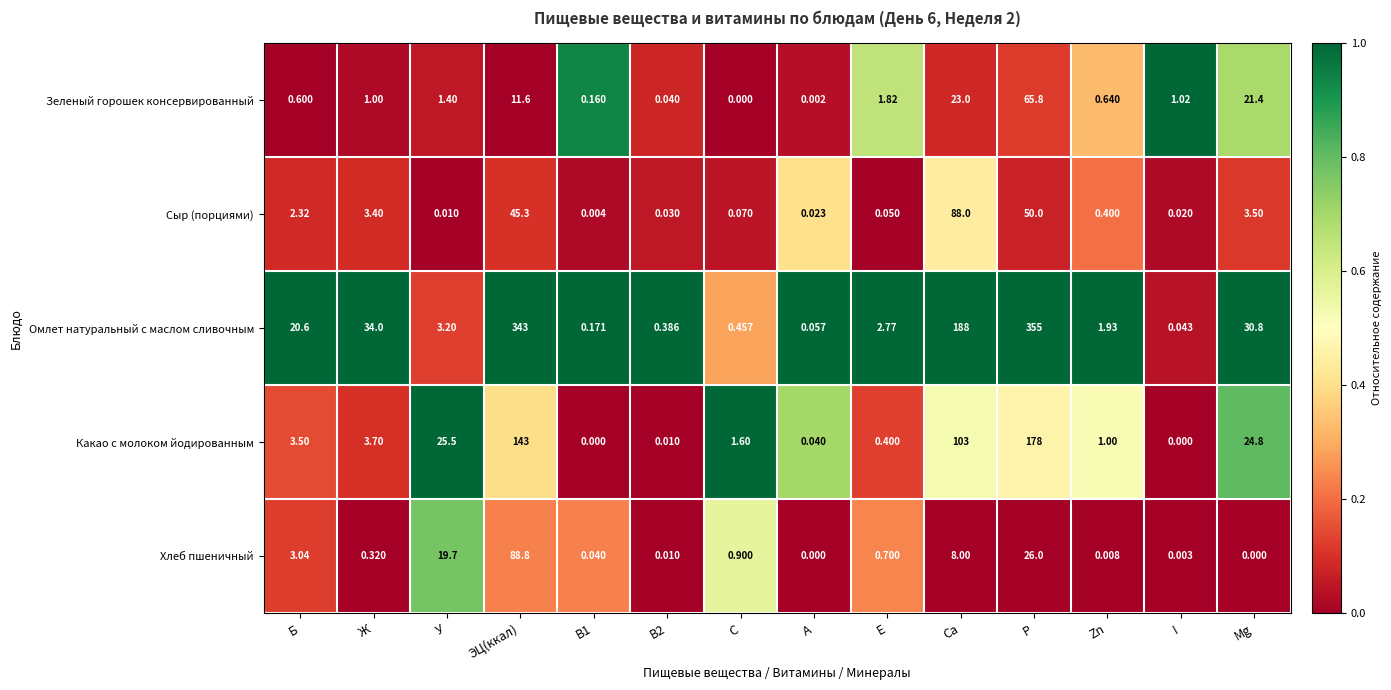

At which label is Зеленый горошек консервированный closest to 32?

Ca